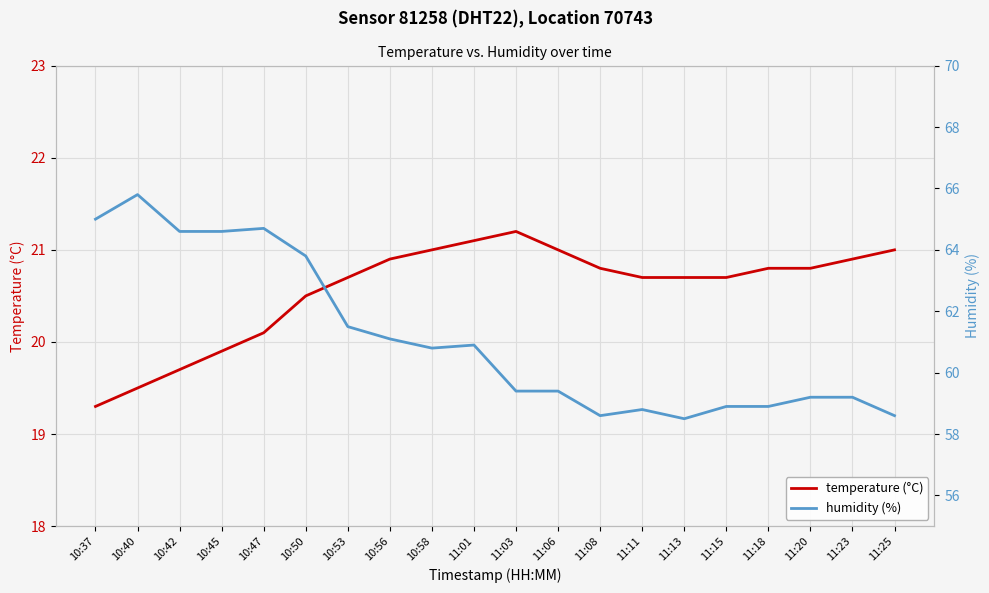

True or false: humidity (%) and temperature (°C) cross at least once.

False